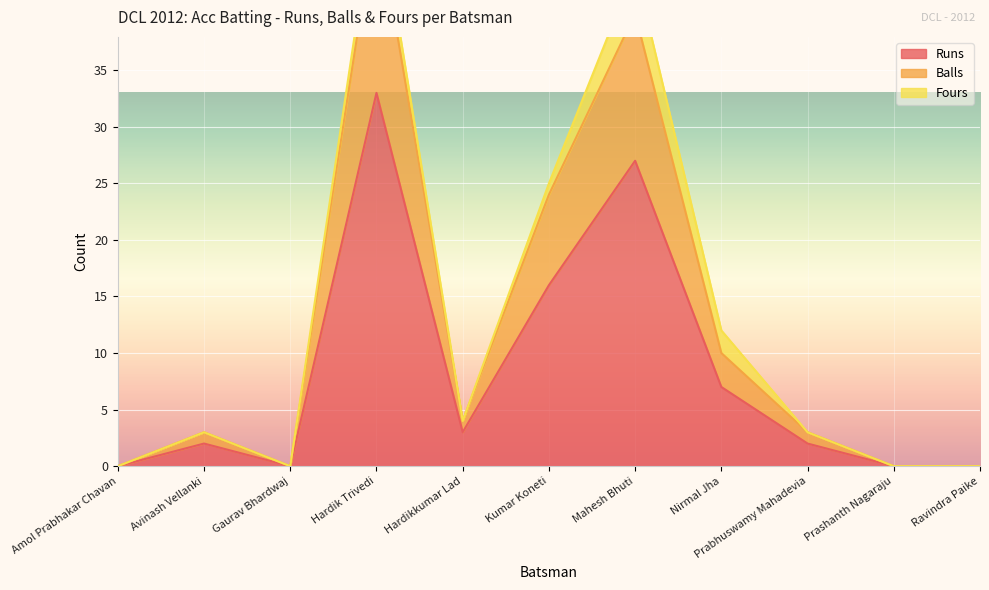

The Runs series shows -13 at Gaurav Bhardwaj. True or false?

False